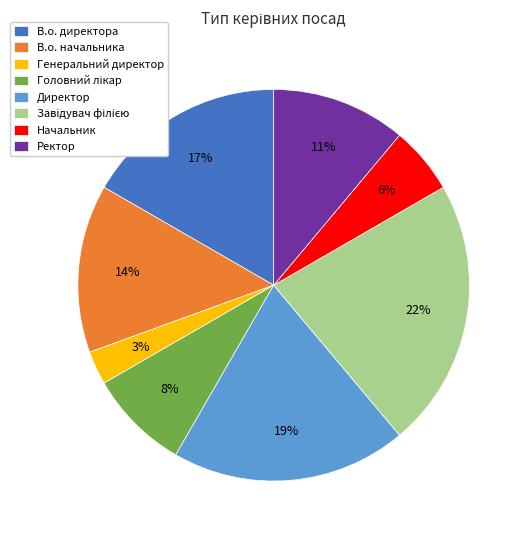

Which slice is the smallest?

Генеральний директор